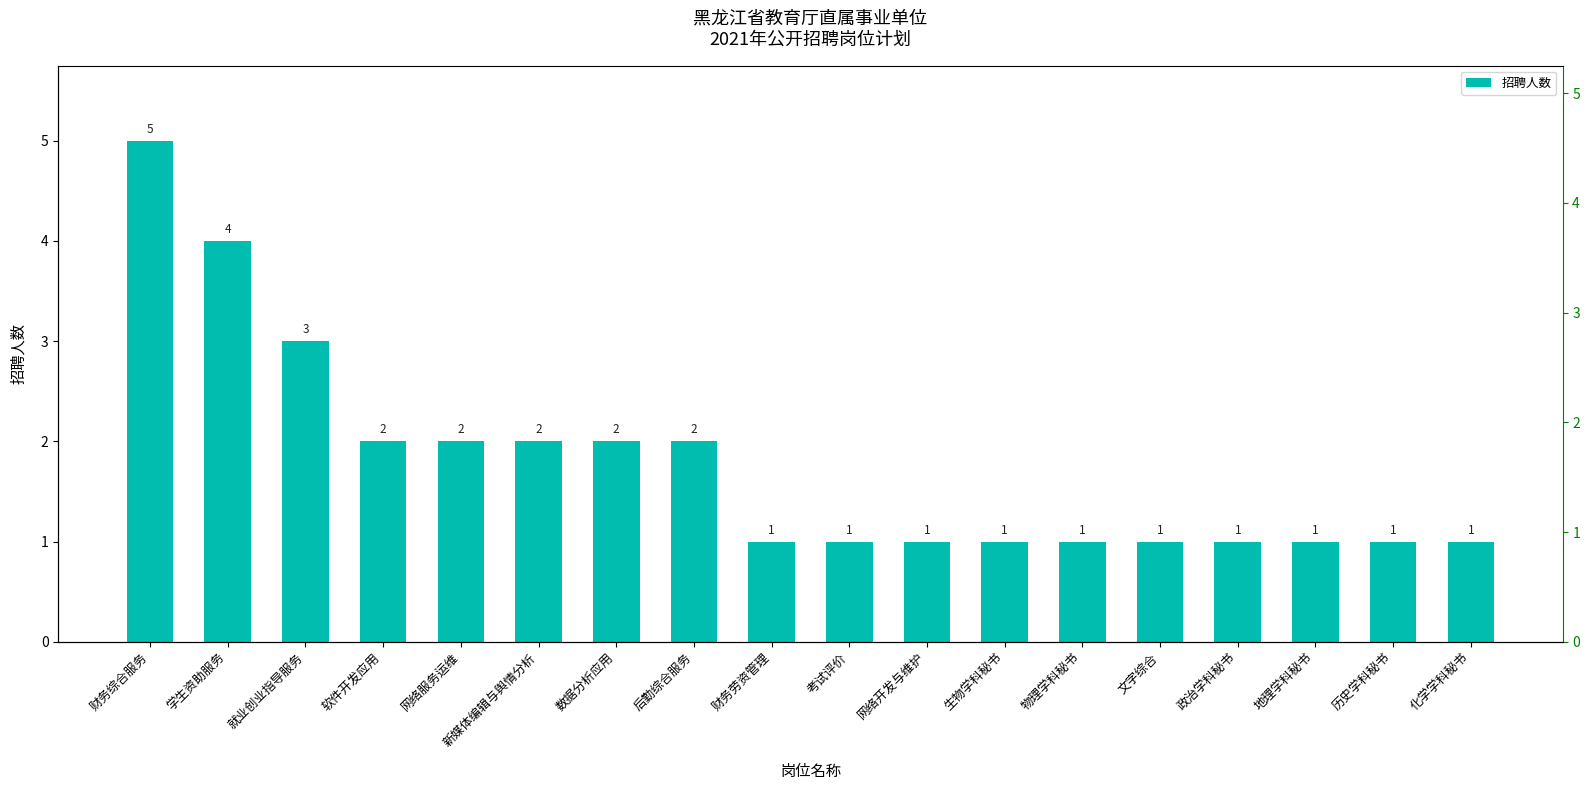

List the labels in order of value, largest first.

财务综合服务, 学生资助服务, 就业创业指导服务, 软件开发应用, 网络服务运维, 新媒体编辑与舆情分析, 数据分析应用, 后勤综合服务, 财务劳资管理, 考试评价, 网络开发与维护, 生物学科秘书, 物理学科秘书, 文字综合, 政治学科秘书, 地理学科秘书, 历史学科秘书, 化学学科秘书